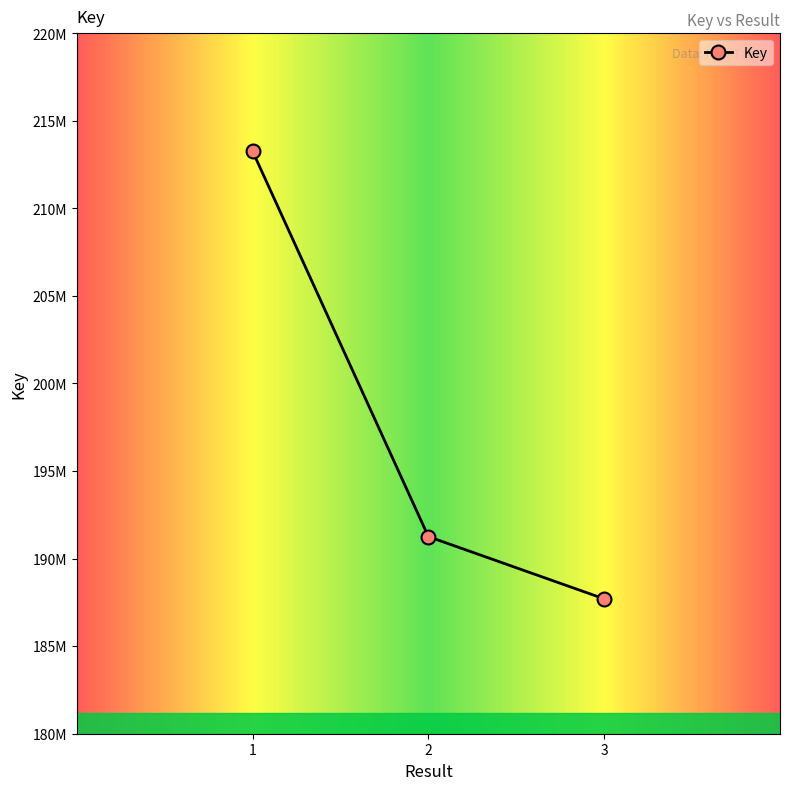

Is this an area chart (filled region under the line)?

No